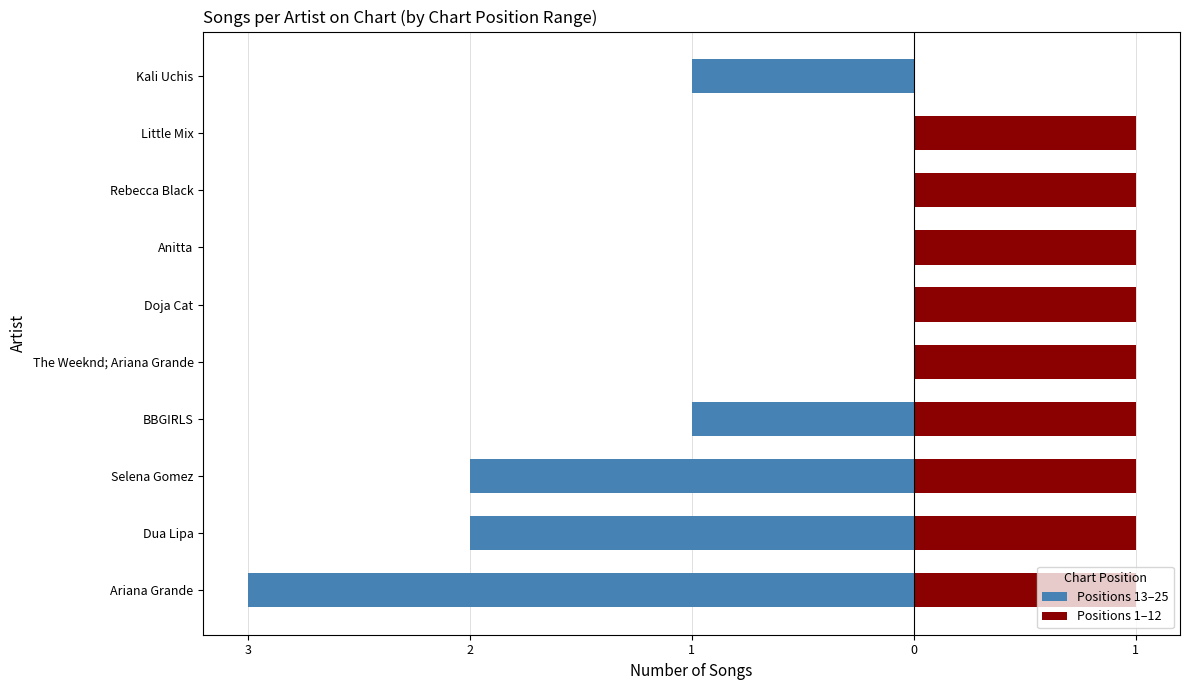

Reading right to left, extract all data points from this chart.

Positions 13–25: -1	0	0	0	0	0	-1	-2	-2	-3
Positions 1–12: 0	1	1	1	1	1	1	1	1	1